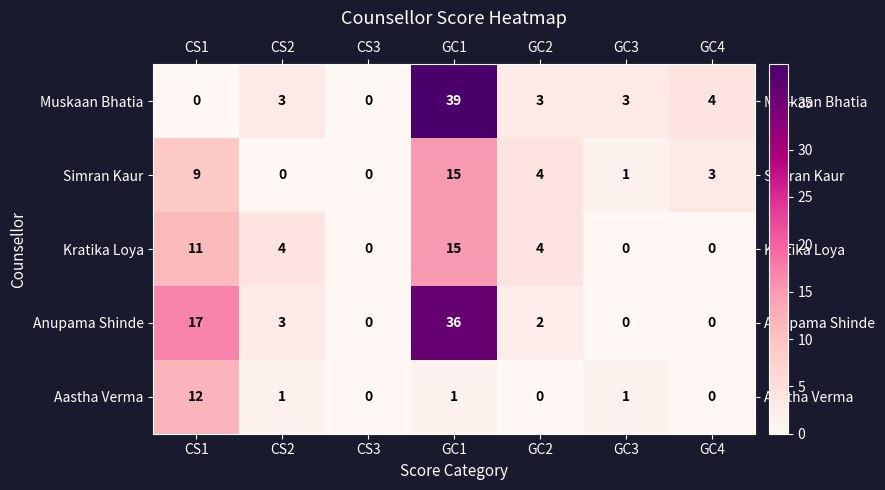

At CS1, list the series in order from largest to smallest.

Anupama Shinde, Aastha Verma, Kratika Loya, Simran Kaur, Muskaan Bhatia